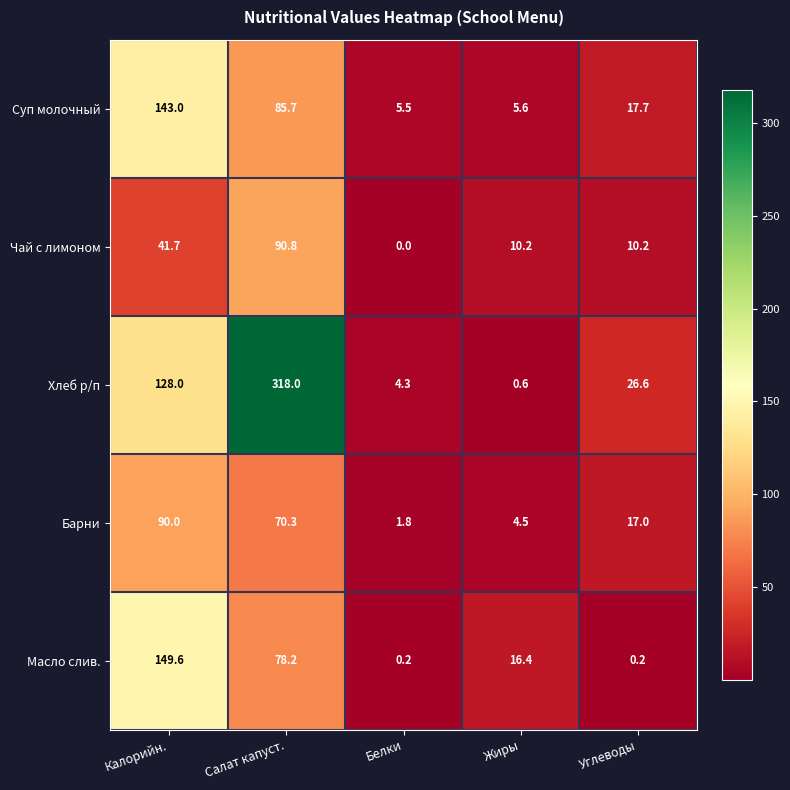

Which category has the lowest value across all series?

Белки